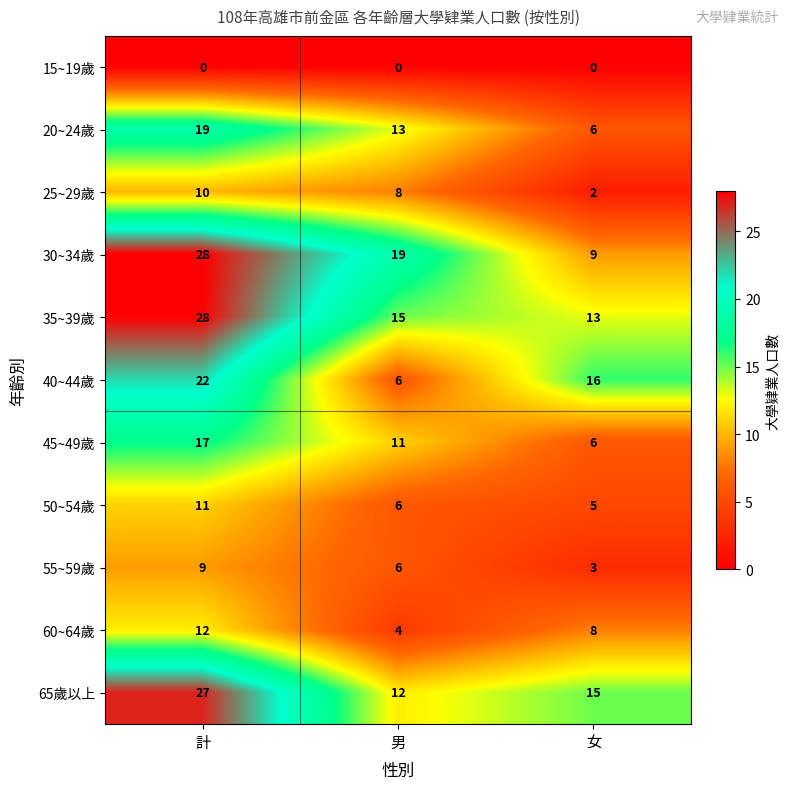

The value of 25~29歲 at 計 is 10. True or false?

True